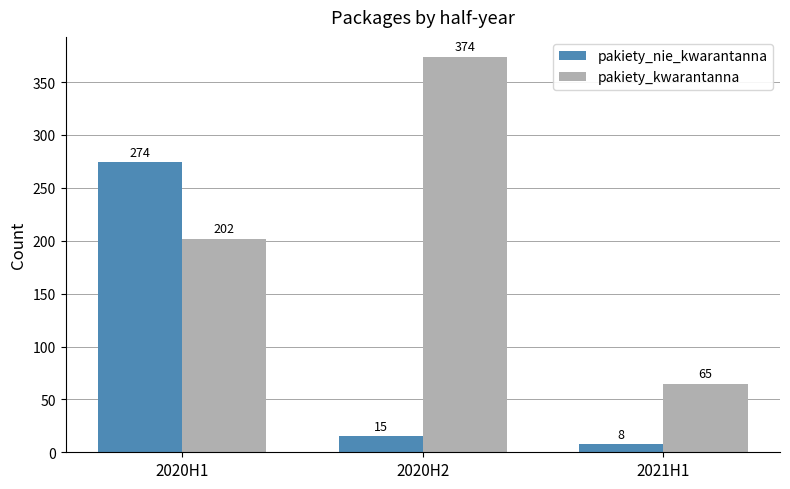

At which label is pakiety_kwarantanna closest to 219?

2020H1